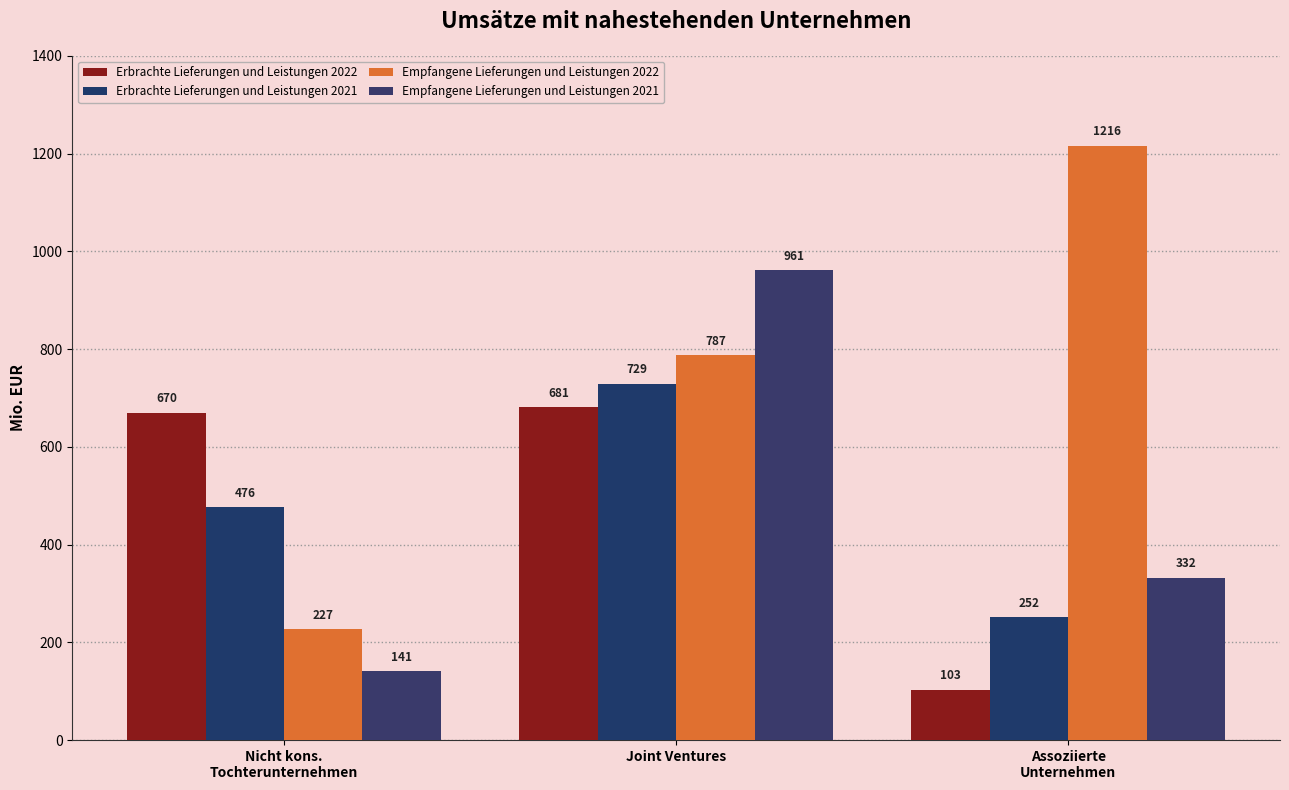

Is the value of Empfangene Lieferungen und Leistungen 2021 at Assoziierte
Unternehmen greater than the value of Empfangene Lieferungen und Leistungen 2022 at Nicht kons.
Tochterunternehmen?

Yes